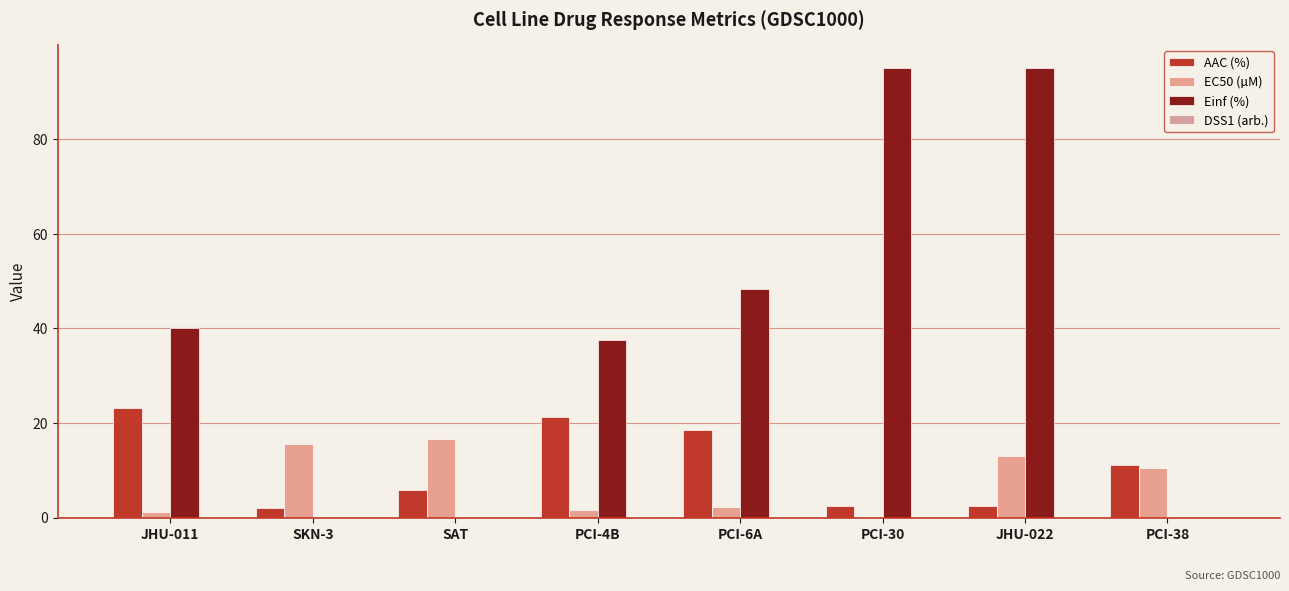

Is it true that AAC (%) equals 21.4 at PCI-4B?

True